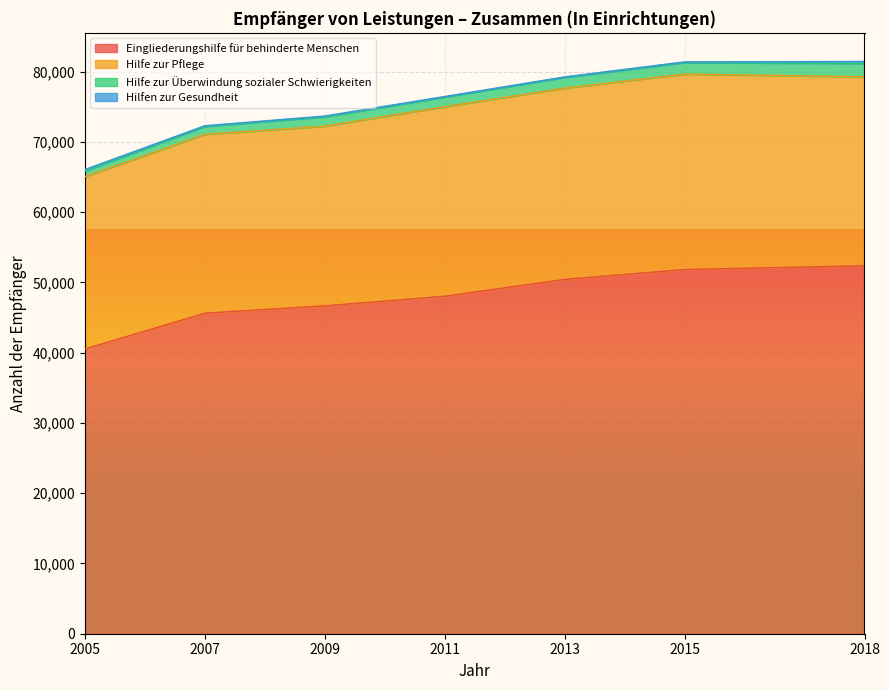

How many distinct data groups are displayed?

4